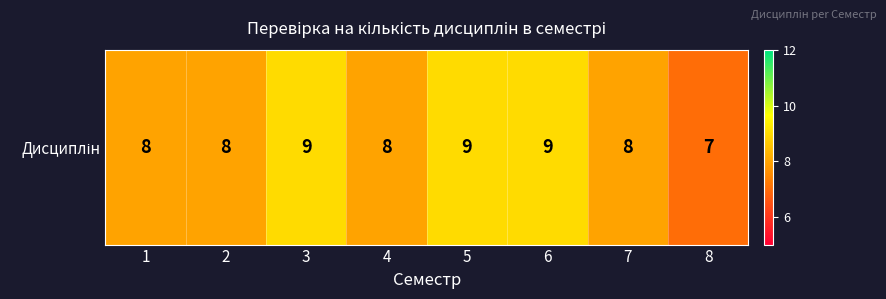

Reading right to left, extract all data points from this chart.

8=7	7=8	6=9	5=9	4=8	3=9	2=8	1=8